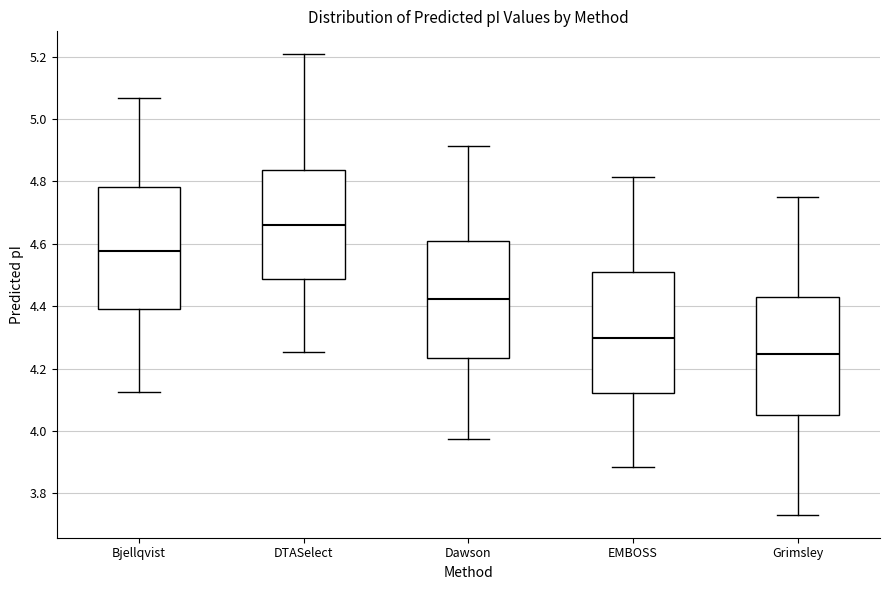

Where does the median line of the box for EMBOSS sit on the y-axis? The values are not printed on the chart, so give them approximately, as read against the axis.

4.30